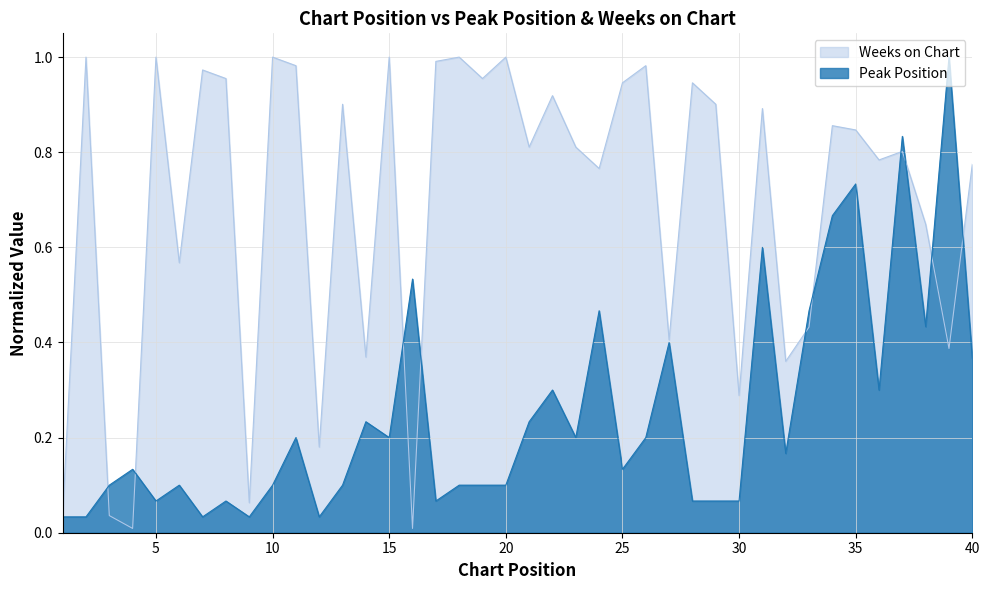

Where do Peak Position and Weeks on Chart first cross each other?

2 and 3